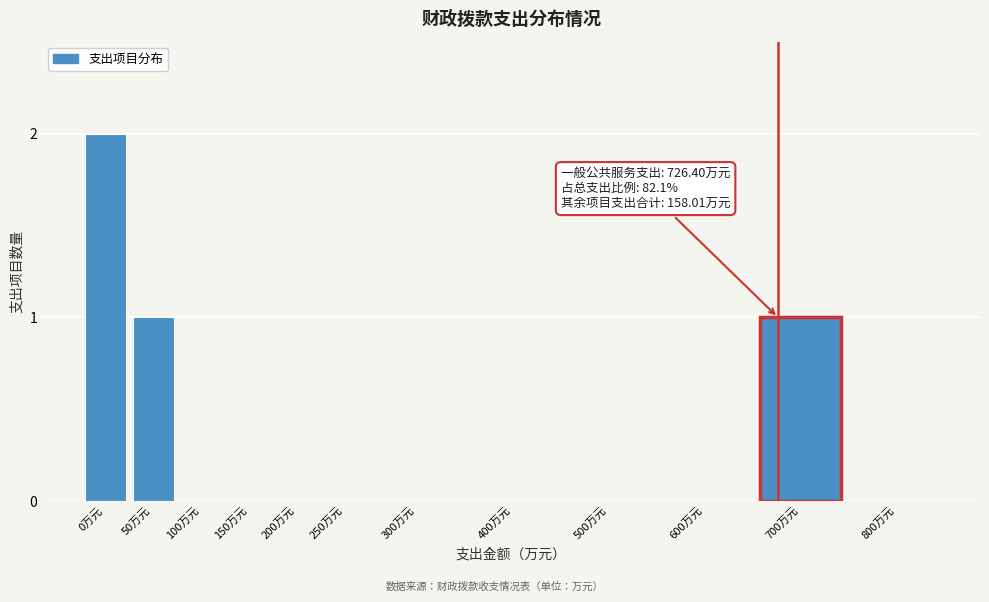

Reading right to left, list all the values displayed in this chart.

800万元=0	700万元=1	600万元=0	500万元=0	400万元=0	300万元=0	250万元=0	200万元=0	150万元=0	100万元=0	50万元=1	0万元=2